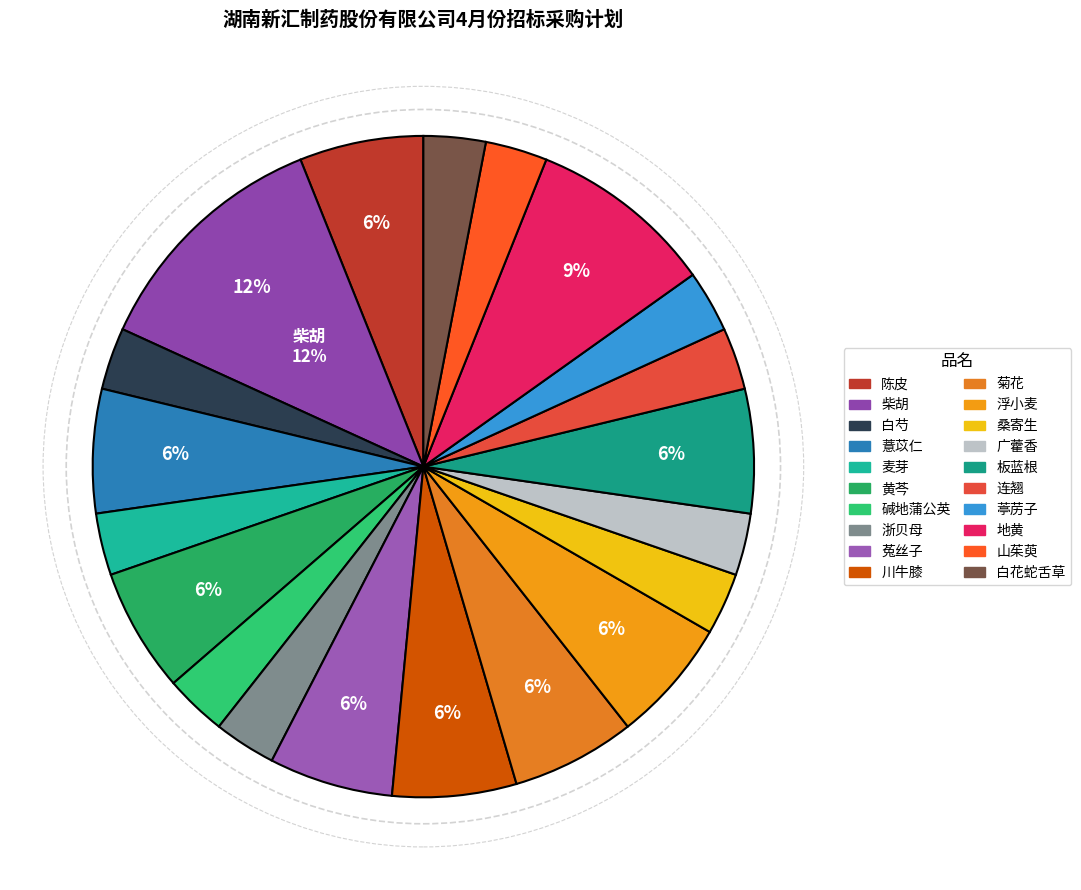

Approximately how many times larger is the value at 菊花 compared to 桑寄生?

2.0